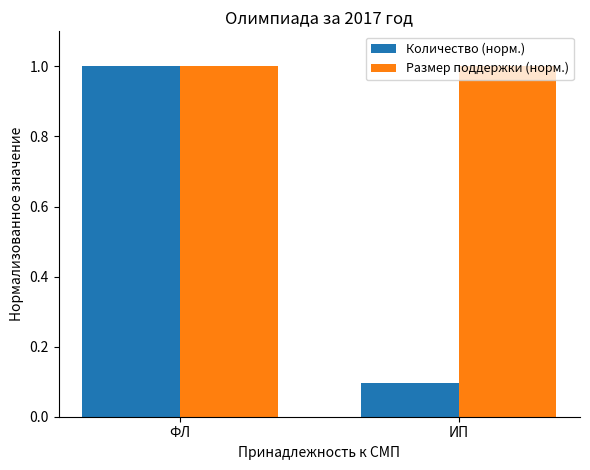

Reading left to right, what are all the values shown in this chart?

Количество (норм.): ФЛ=1.0	ИП=0.1
Размер поддержки (норм.): ФЛ=1.0	ИП=1.0